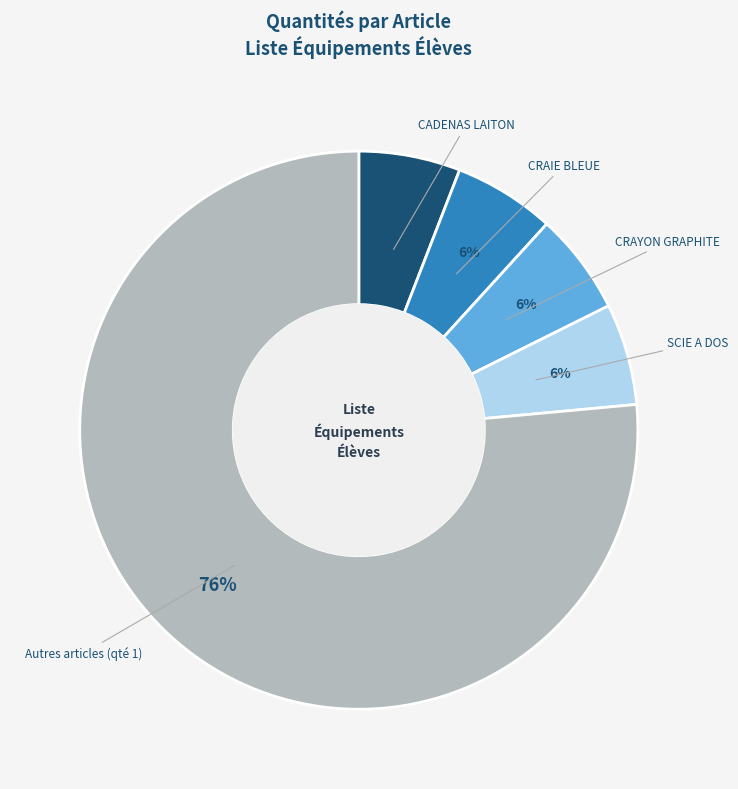

To the nearest percent, what is the average slice percentage?

20%